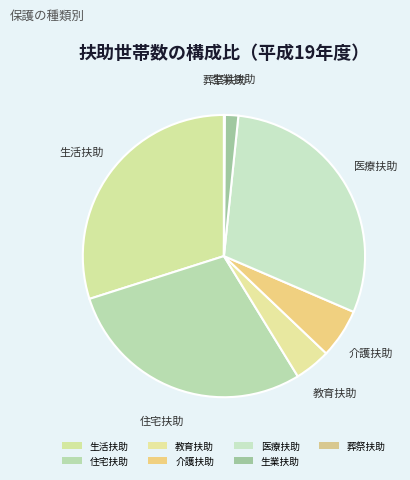

To the nearest percent, what is the difference between the largest and smallest slice percentages?

30%